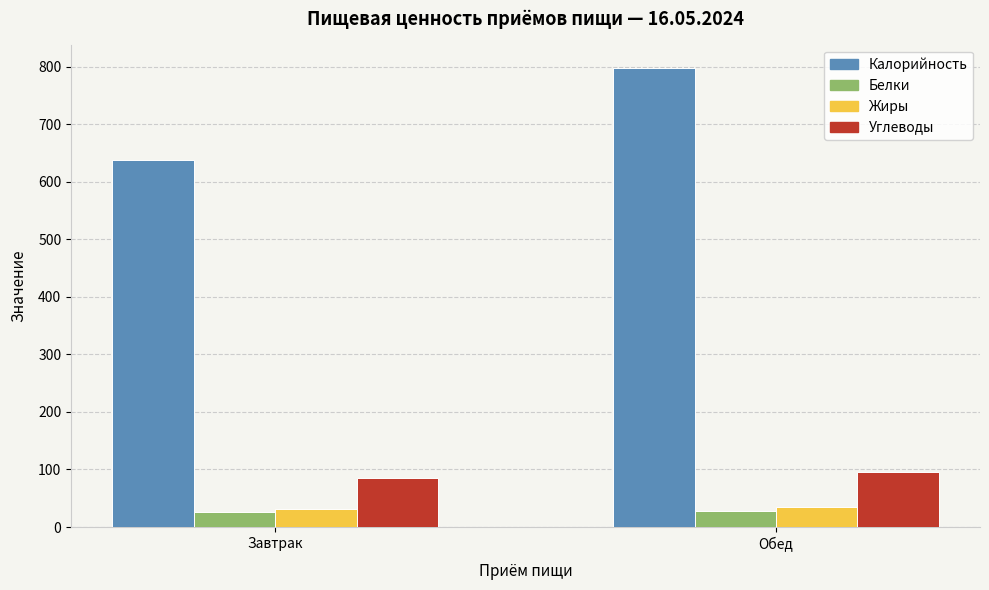

The value of Углеводы at Обед is 33.5. True or false?

False